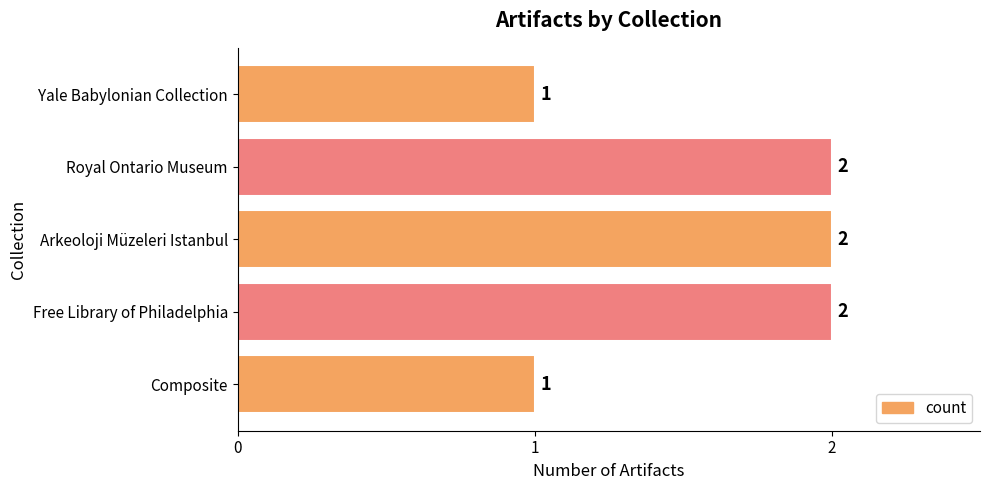

What is the difference between the second highest and minimum values?

1